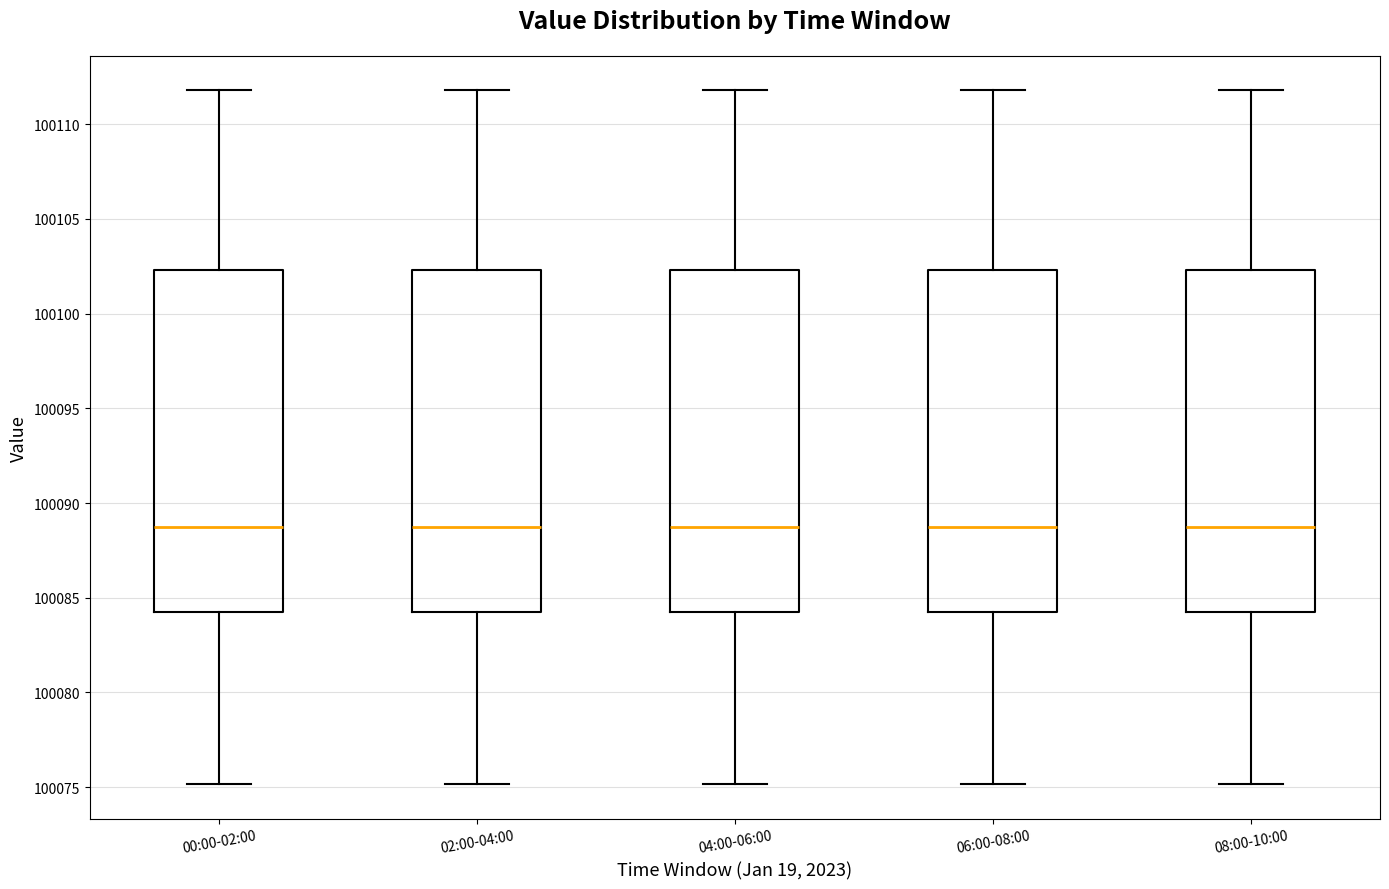

Reading left to right, read every box against the y-axis: the position of its median line, the range the box covers, and the ends of its whiskers. The values are not printed on the chart, so give them approximately, as read against the axis.

00:00-02:00: median 100088.5, box 100084.5 to 100102.5, whiskers 100075.0 to 100112.0
02:00-04:00: median 100088.5, box 100084.5 to 100102.5, whiskers 100075.0 to 100112.0
04:00-06:00: median 100088.5, box 100084.5 to 100102.5, whiskers 100075.0 to 100112.0
06:00-08:00: median 100088.5, box 100084.5 to 100102.5, whiskers 100075.0 to 100112.0
08:00-10:00: median 100088.5, box 100084.5 to 100102.5, whiskers 100075.0 to 100112.0